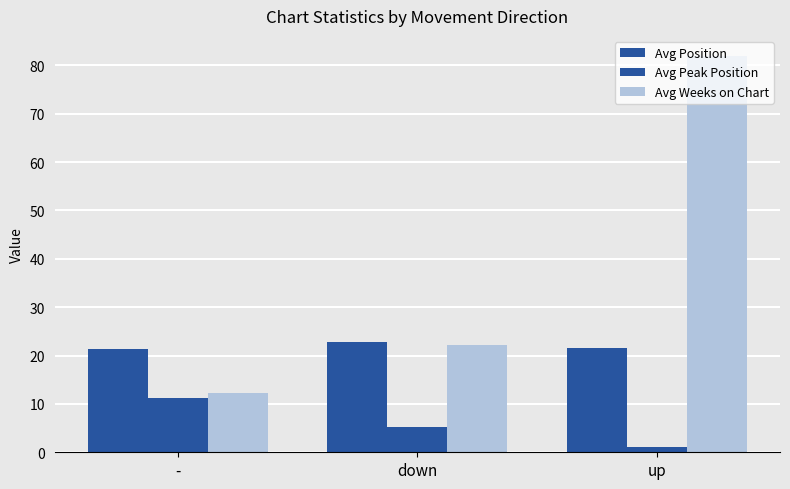

Which label corresponds to the largest value in the chart?

up